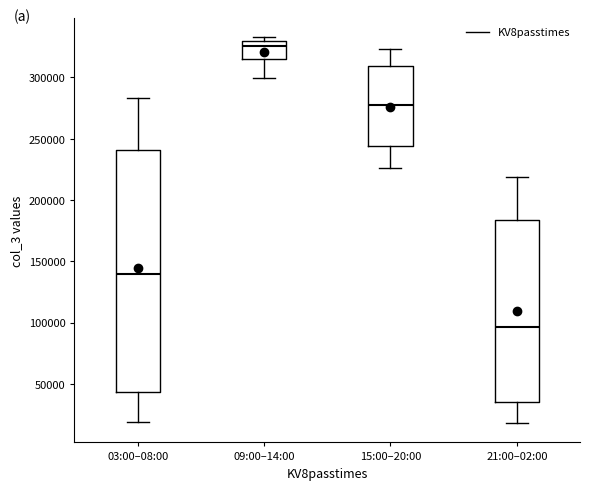

Where does the lower whisker of the box for 15:00–20:00 end on the y-axis? The values are not printed on the chart, so give them approximately, as read against the axis.

225000